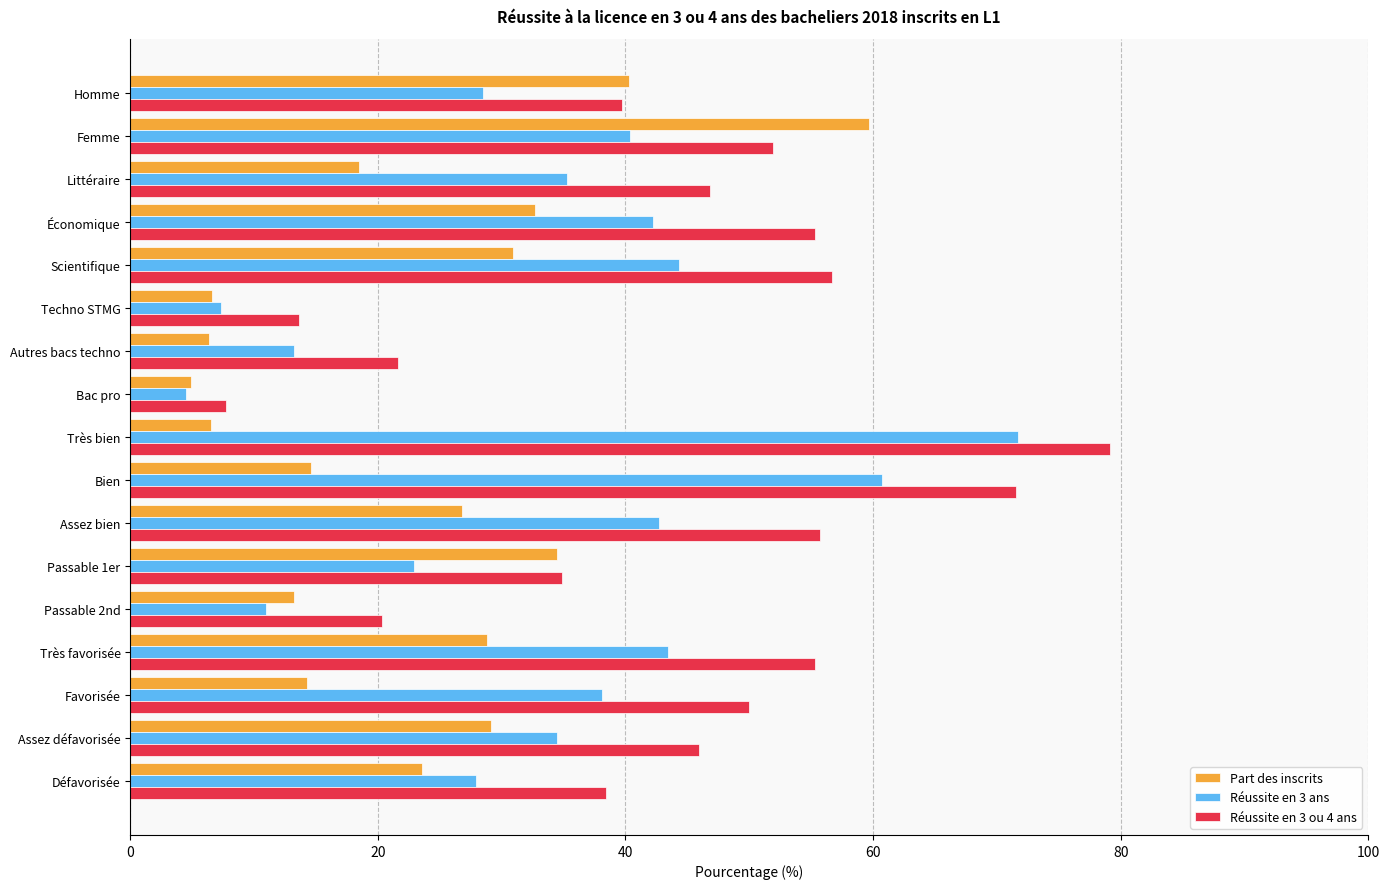

What is the difference between the maximum and minimum values in the Part des inscrits series?

54.8